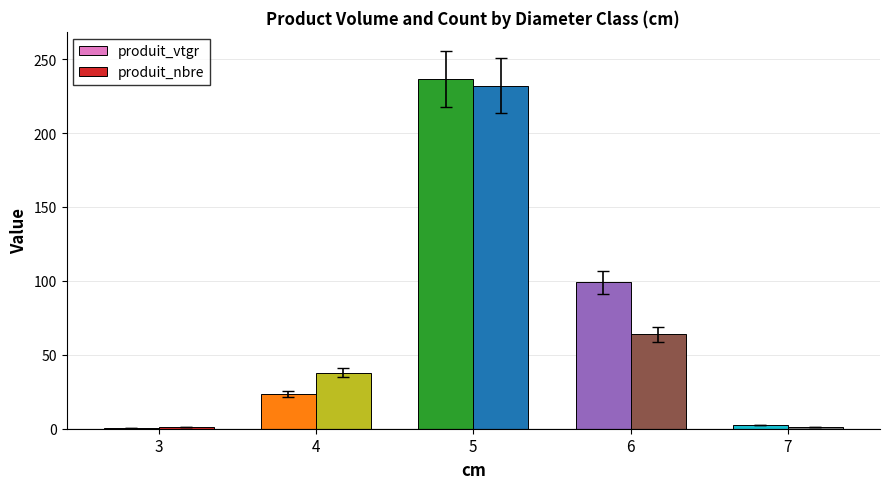

Which series has the widest spread of values?

produit_vtgr